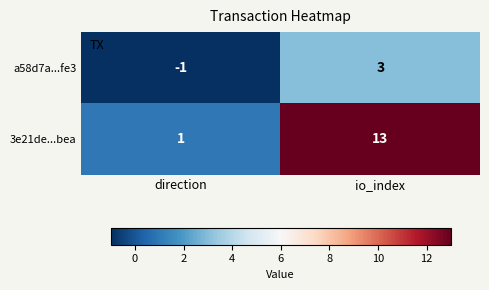

The value of a58d7a...fe3 at io_index is 3. True or false?

True